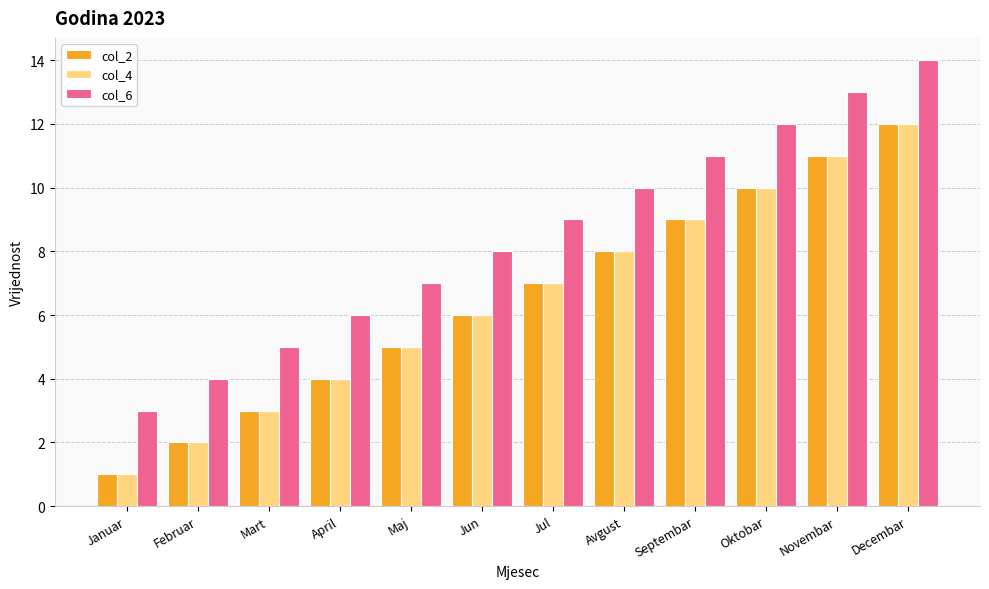

Where is col_6 nearest to the value 8?

Jun